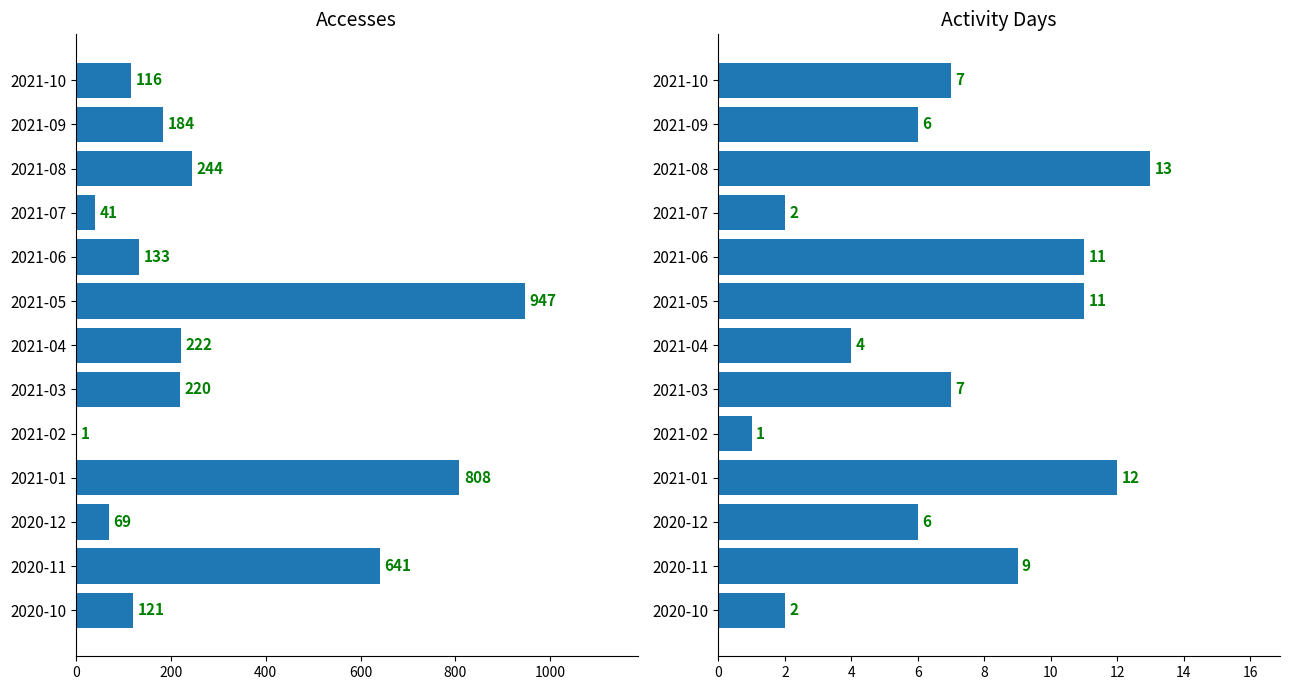

How many bars are there in total?

26